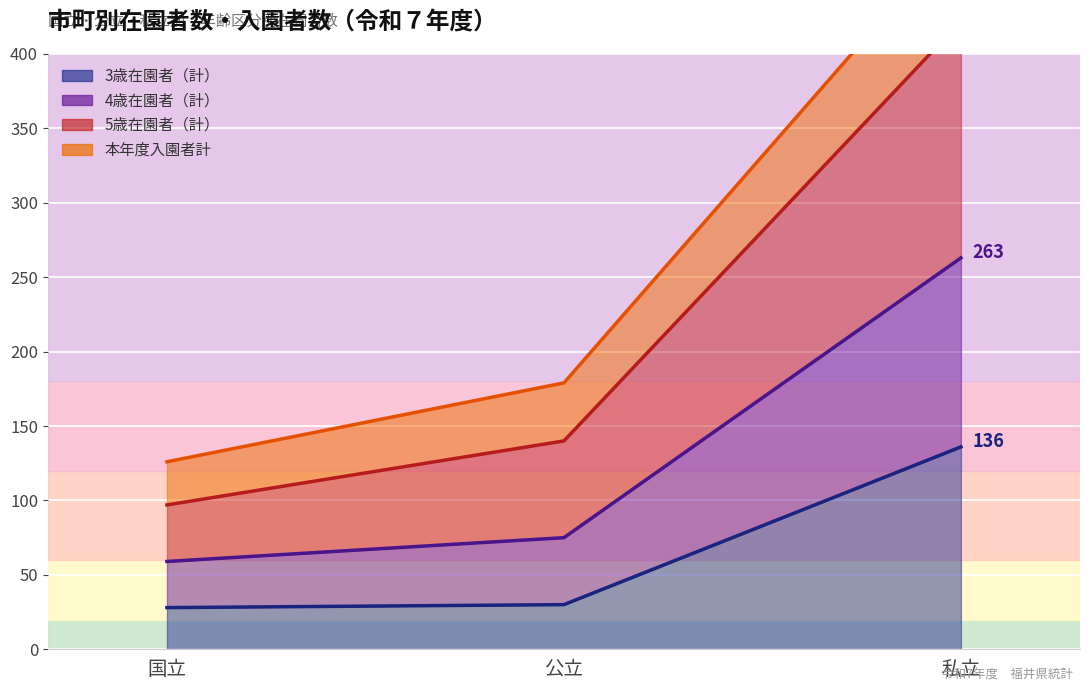

At which label is 5歳在園者（計） closest to 259?

公立